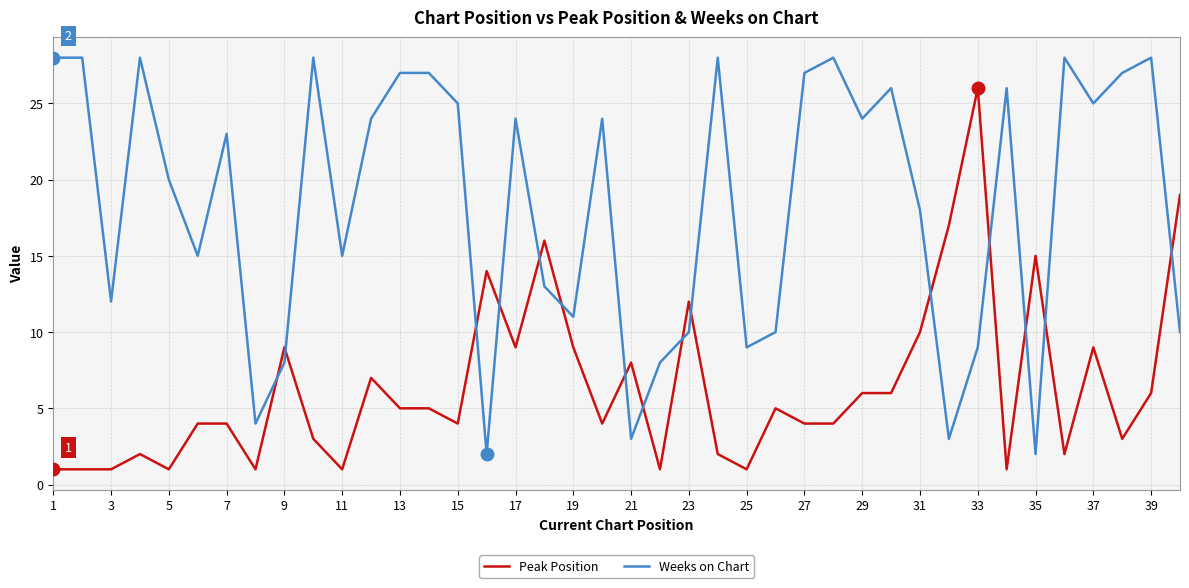

True or false: Weeks on Chart has more than 1 interior local peaks.

True